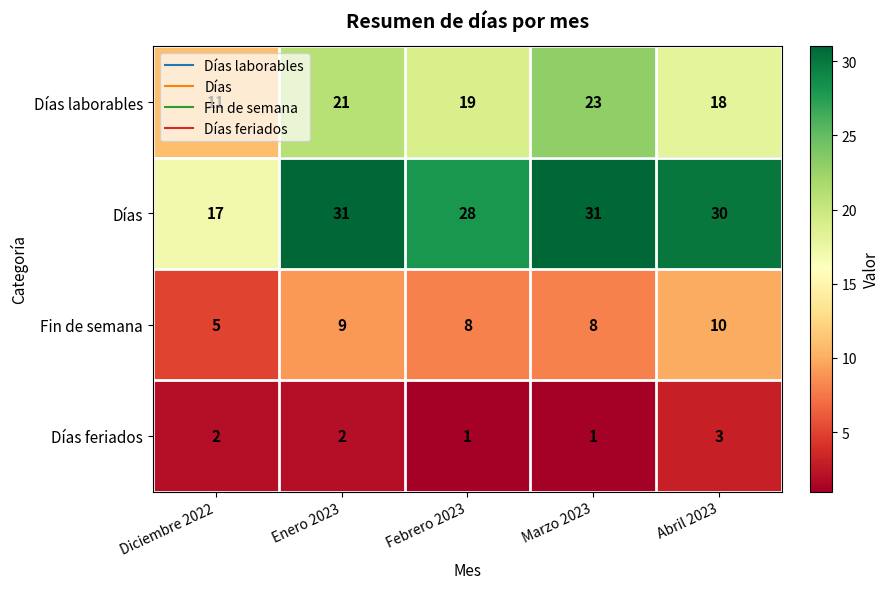

Which series changed the most between Enero 2023 and Abril 2023?

Días laborables